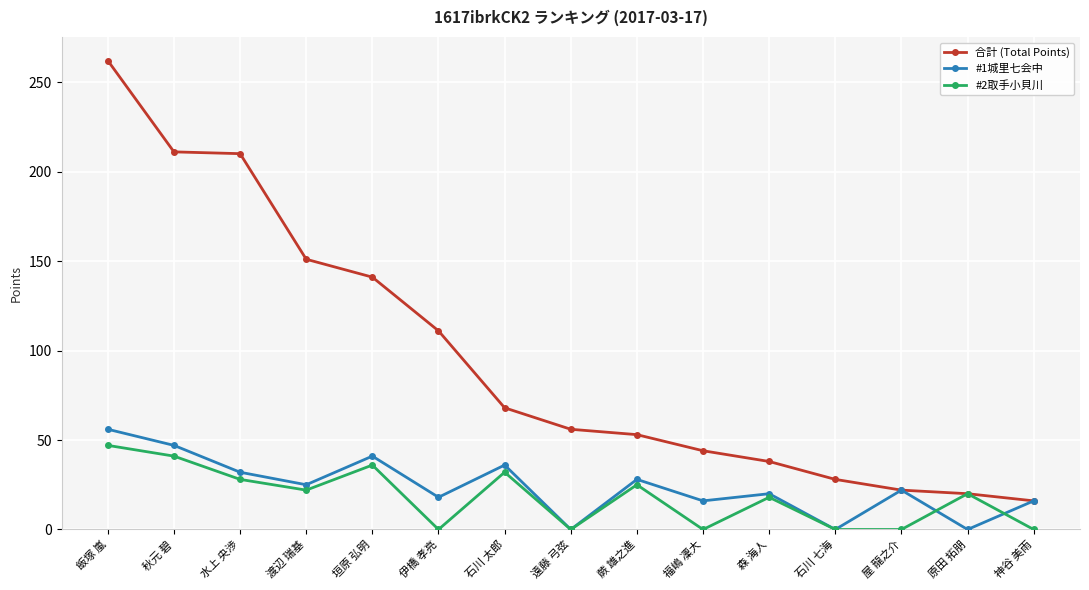

Which series has the largest range (max minus min)?

合計 (Total Points)